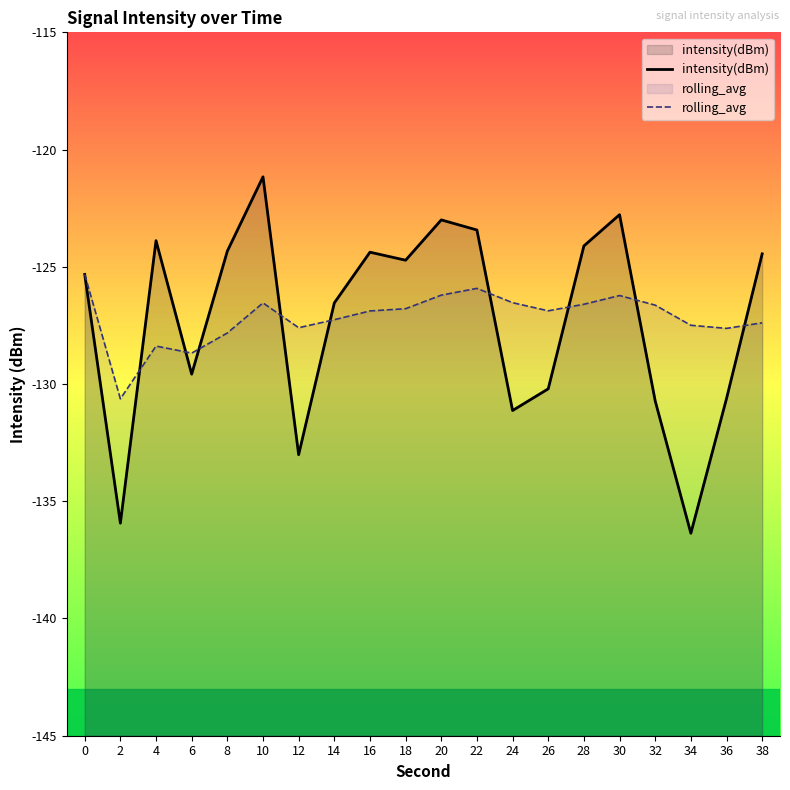

Reading left to right, transcribe all the data shown in this chart.

intensity(dBm): 0=-125.3	2=-135.9	4=-123.9	6=-129.6	8=-124.3	10=-121.2	12=-133.0	14=-126.5	16=-124.4	18=-124.7	20=-123.0	22=-123.4	24=-131.1	26=-130.2	28=-124.1	30=-122.8	32=-130.7	34=-136.4	36=-130.6	38=-124.4
rolling_avg: 0=-125.3	2=-130.6	4=-128.4	6=-128.7	8=-127.8	10=-126.5	12=-127.6	14=-127.3	16=-126.9	18=-126.8	20=-126.2	22=-125.9	24=-126.5	26=-126.9	28=-126.6	30=-126.2	32=-126.6	34=-127.5	36=-127.6	38=-127.4